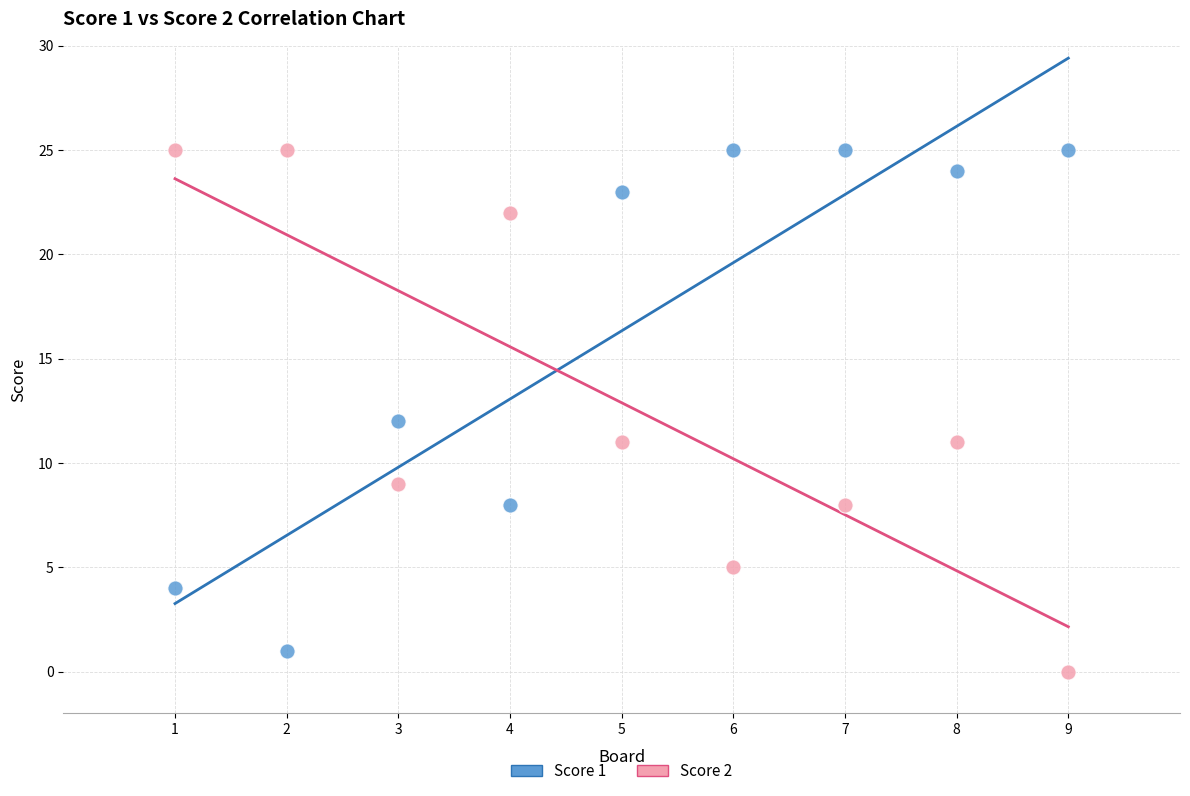

What are all the series names shown in the legend?

Score 1, Score 2